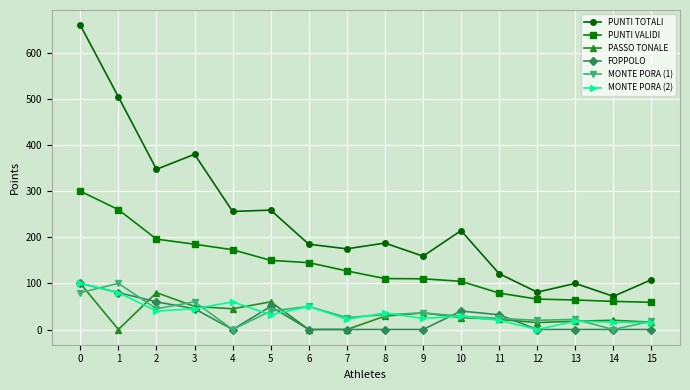

What is the value of the FOPPOLO point at the 2nd from the left?

80.0